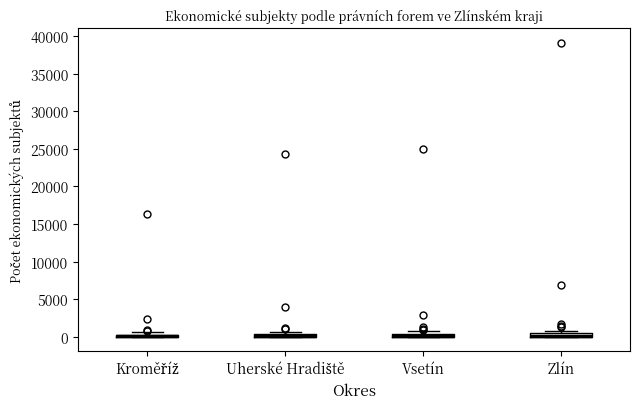

Where is the upper edge of the box for Kroměříž on the y-axis? The values are not printed on the chart, so give them approximately, as read against the axis.

500